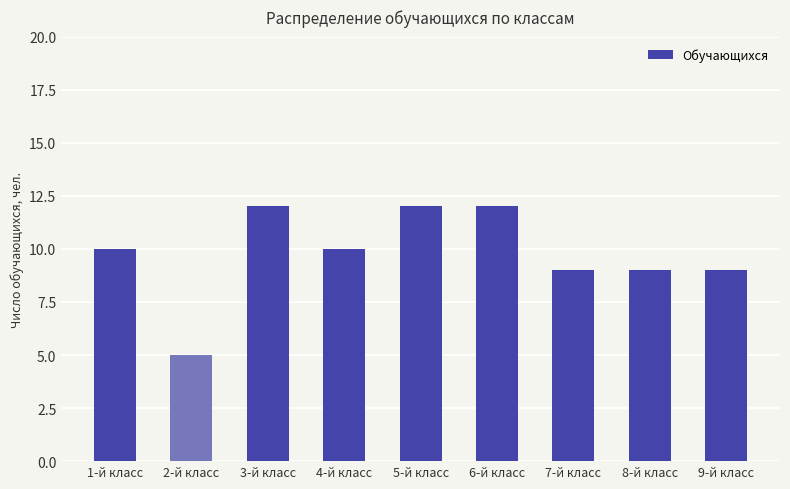

At which category does the chart reach its minimum across all series?

2-й класс